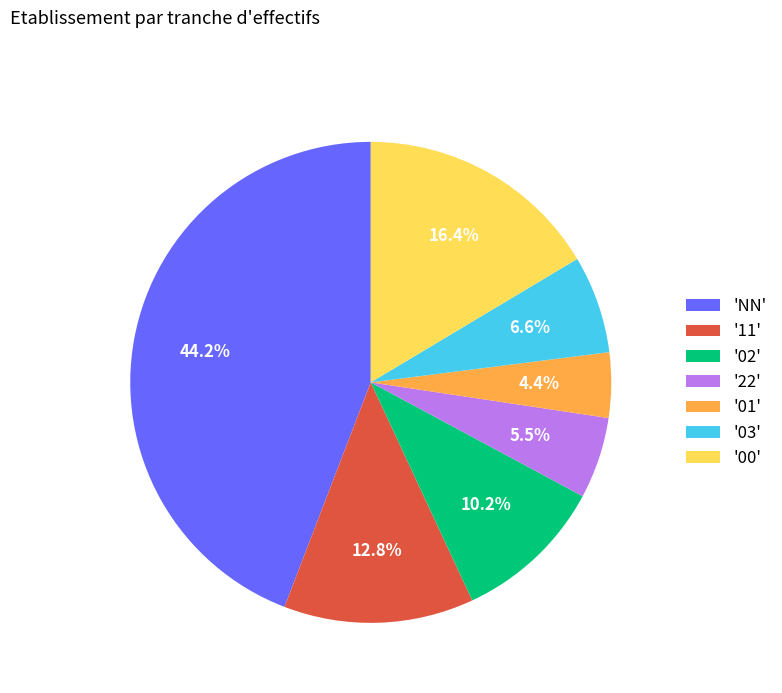

Combined, what portion of the pie is '00' and '01'?

20.8%